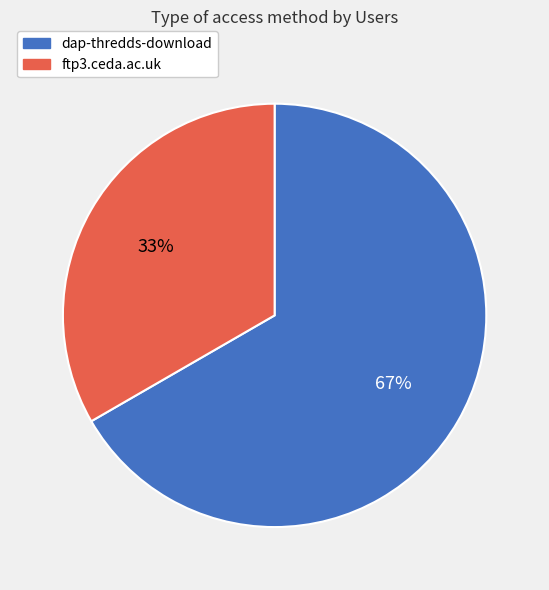

Combined, do dap-thredds-download and ftp3.ceda.ac.uk account for over 50%?

Yes